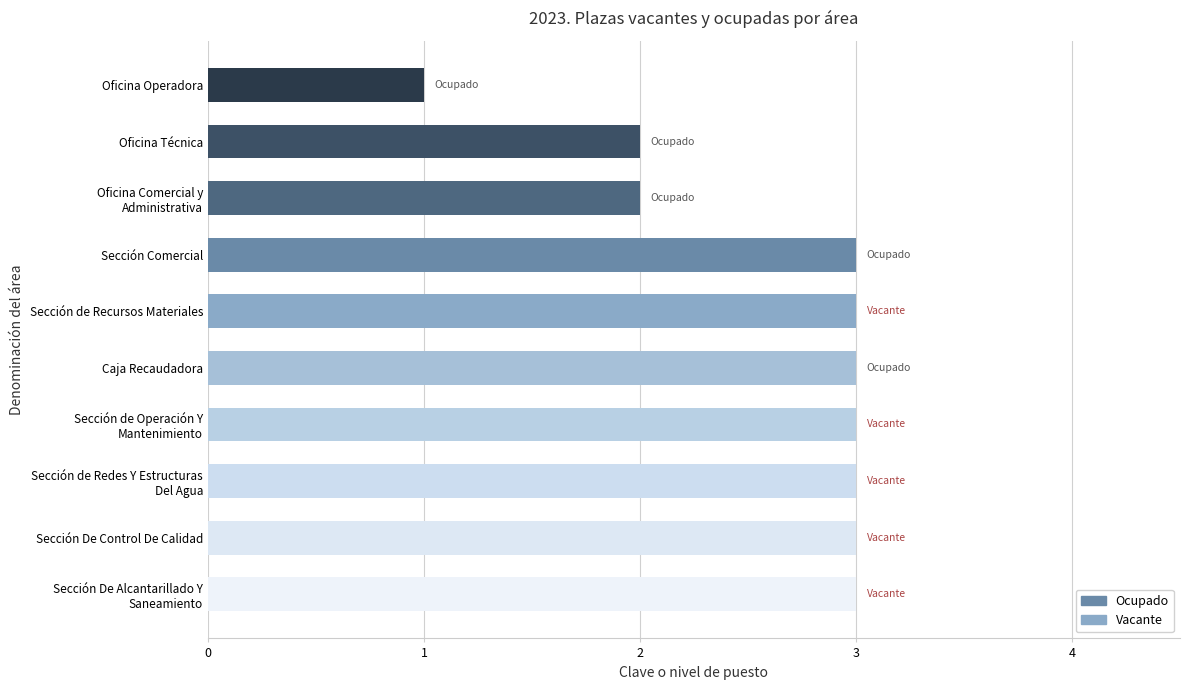

What is the maximum value shown in the chart?

3